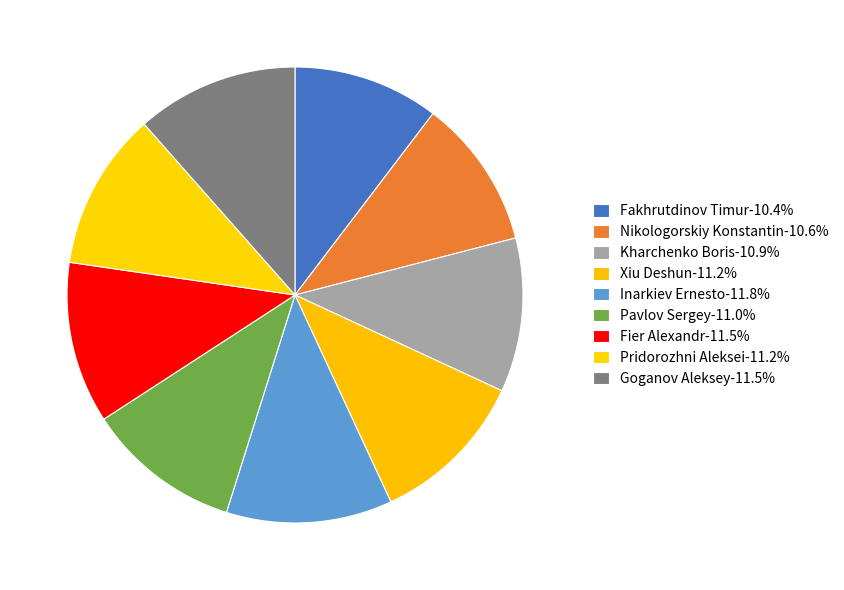

Rank the categories by value from lowest to highest.

Fakhrutdinov Timur, Nikologorskiy Konstantin, Kharchenko Boris, Pavlov Sergey, Xiu Deshun, Pridorozhni Aleksei, Fier Alexandr, Goganov Aleksey, Inarkiev Ernesto